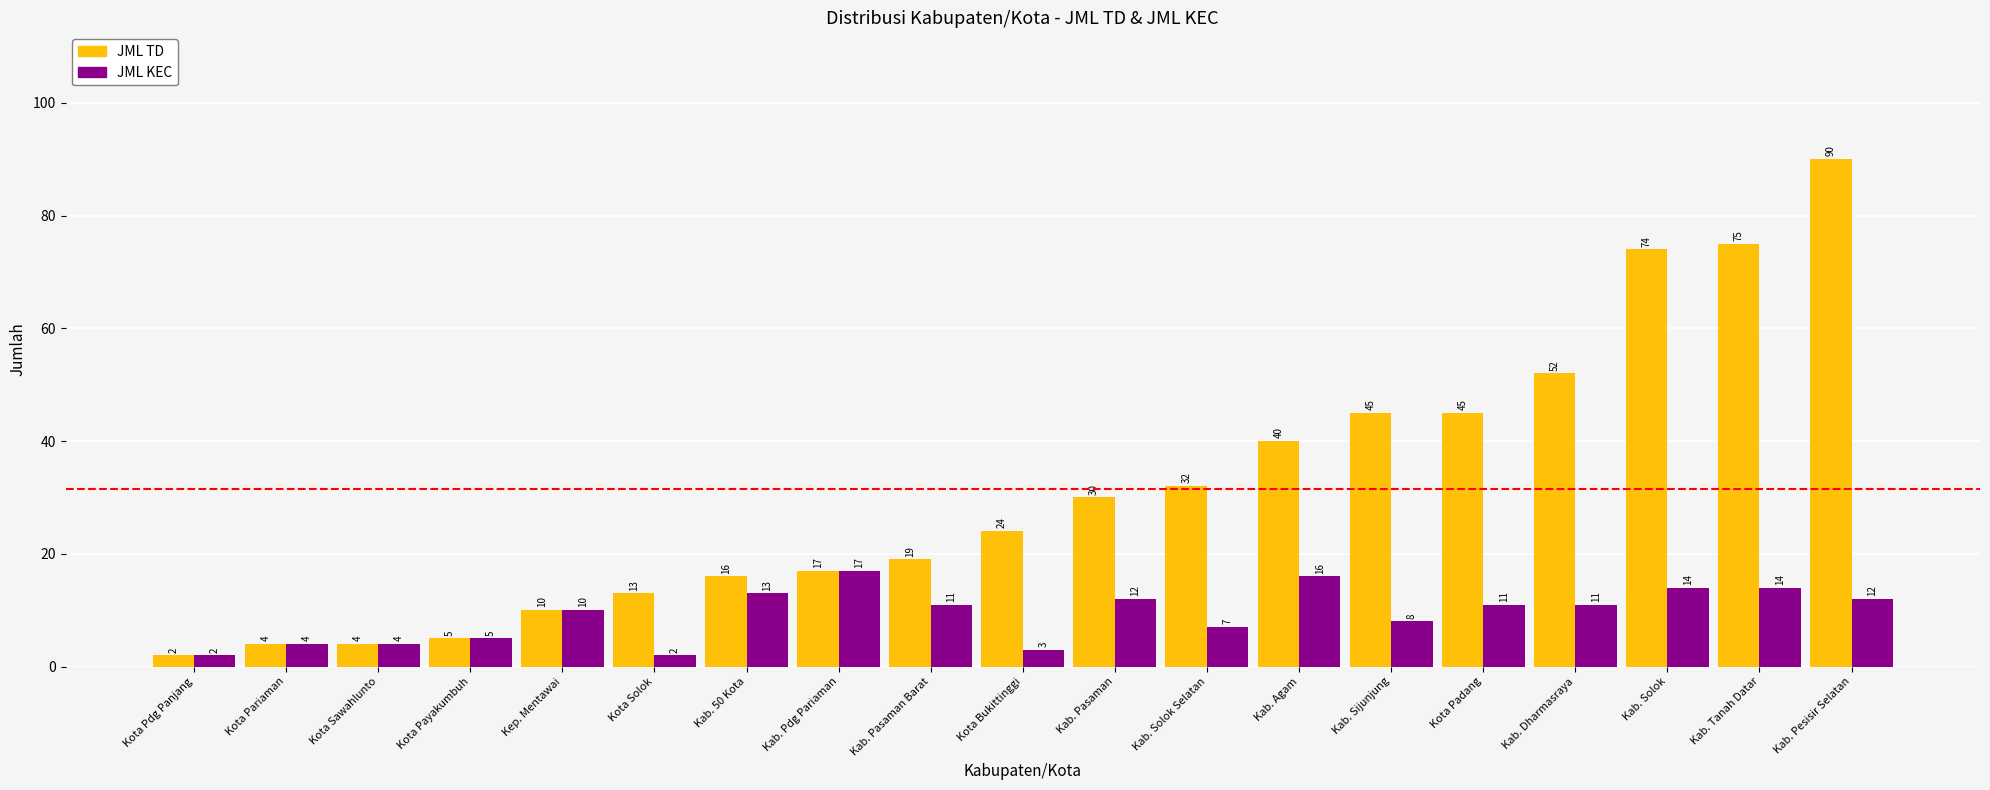

What is the greatest value displayed?

90